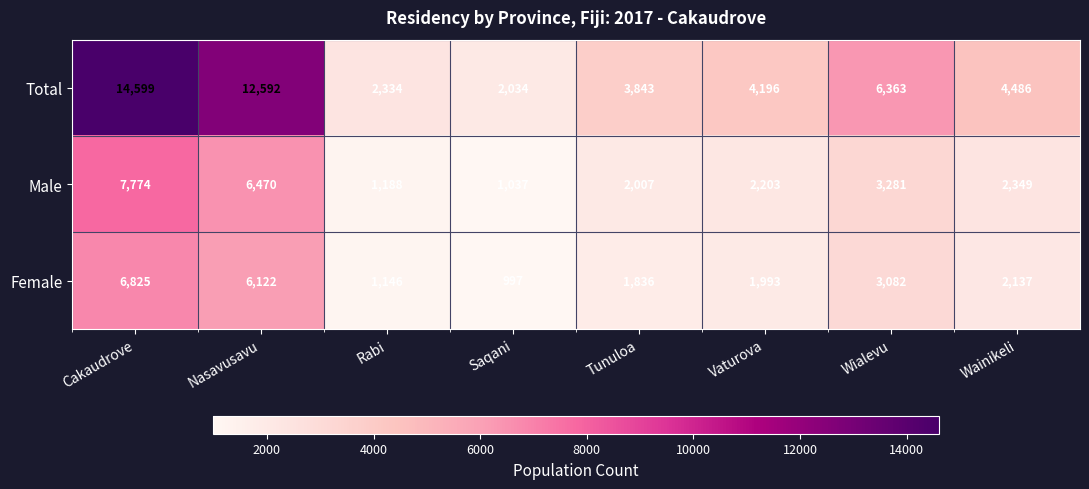

What is the difference between the second highest and minimum values in the Female series?

5125